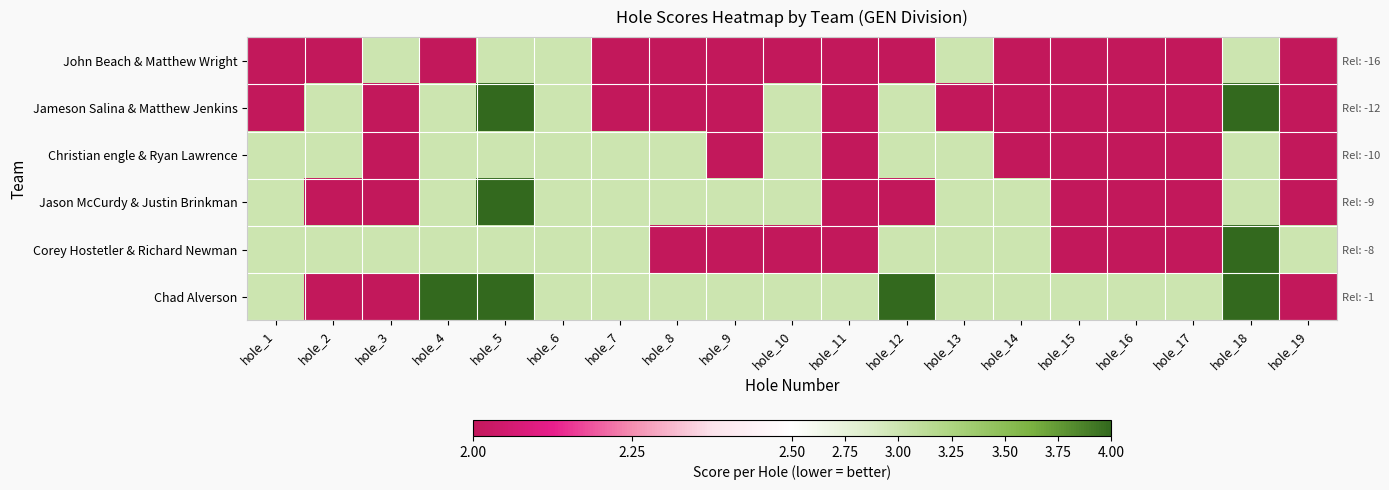

What is the approximate value of Corey Hostetler & Richard Newman at hole_15?

2